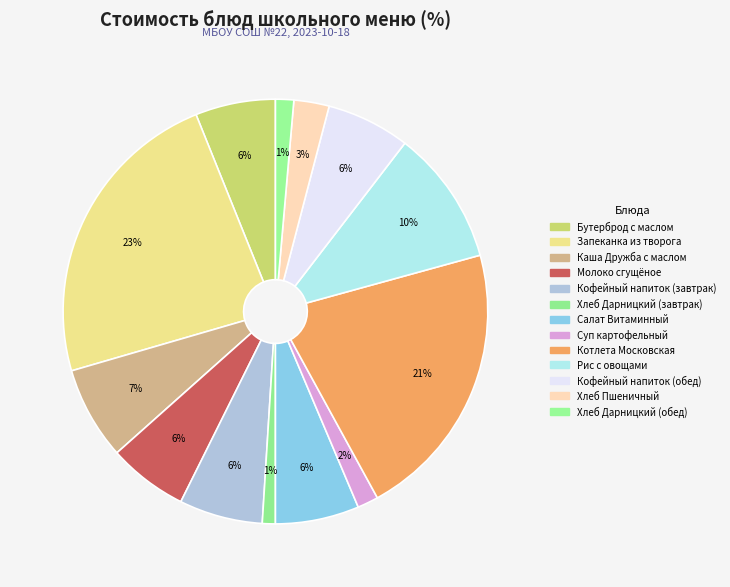

Which category has the biggest portion of the pie?

Запеканка из творога